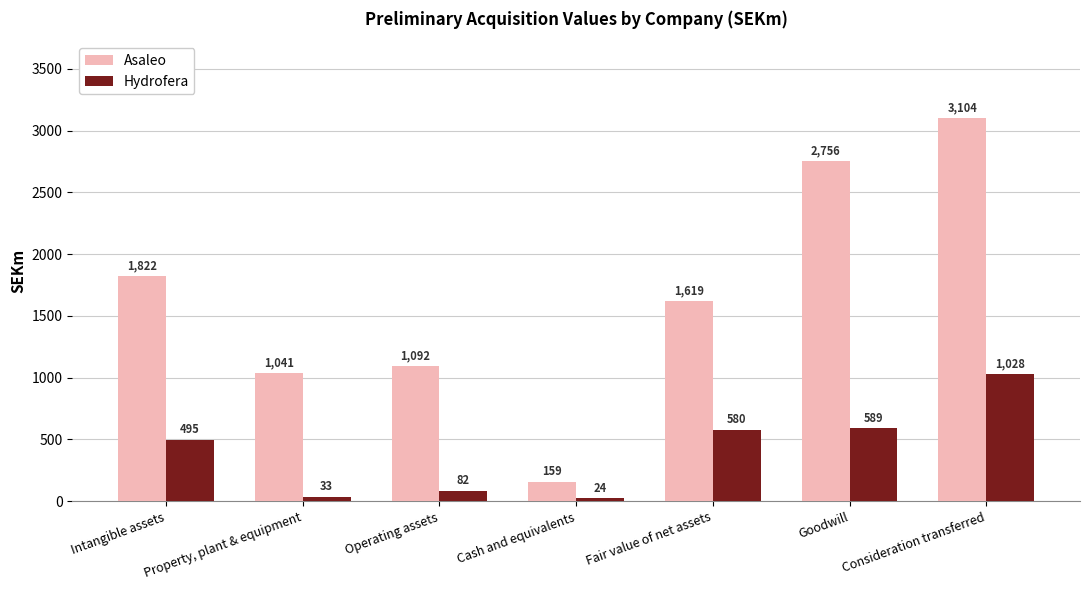

At how many categories does at least one series exceed 297?

6